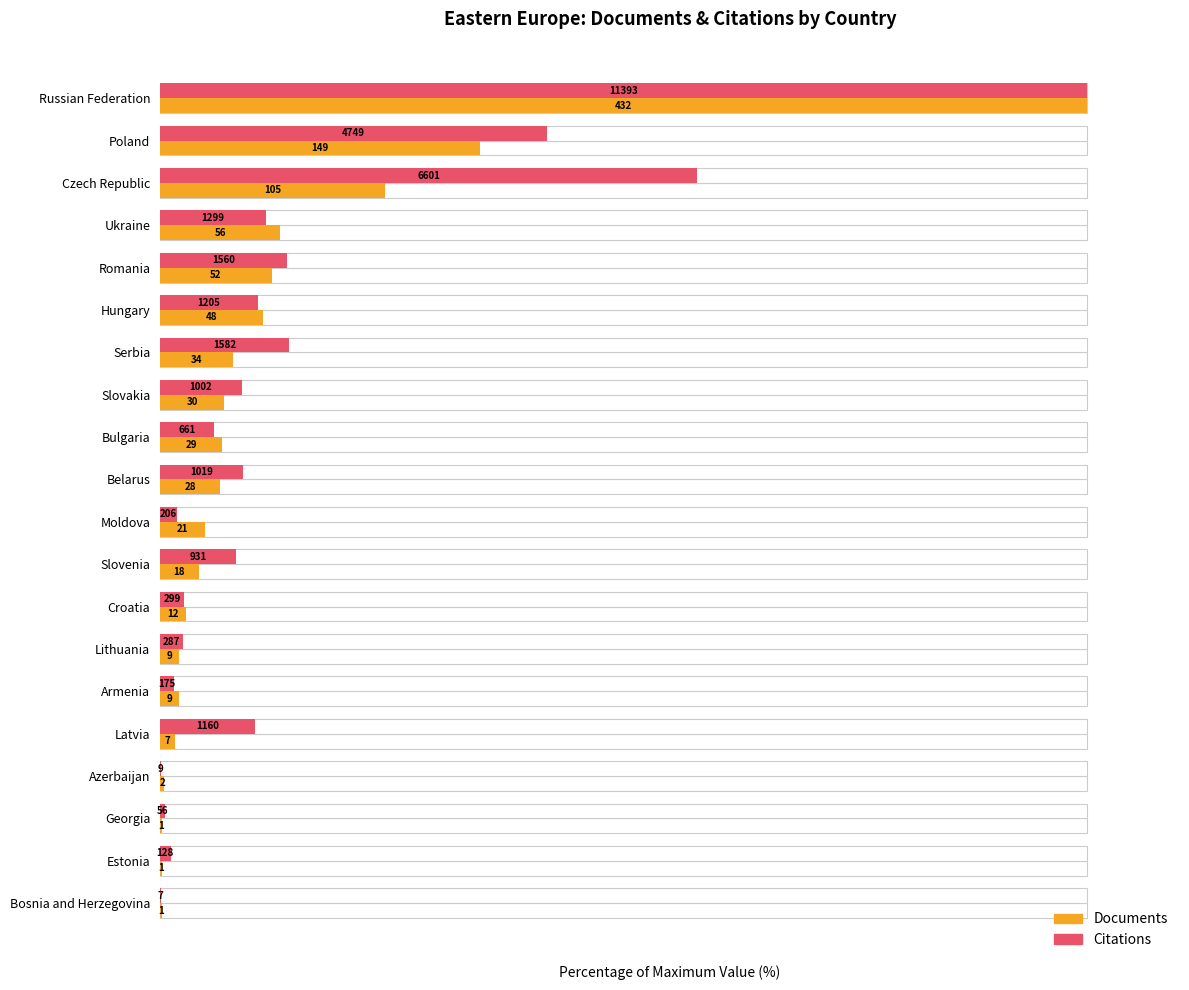

Which series has the largest total across all categories?

Citations